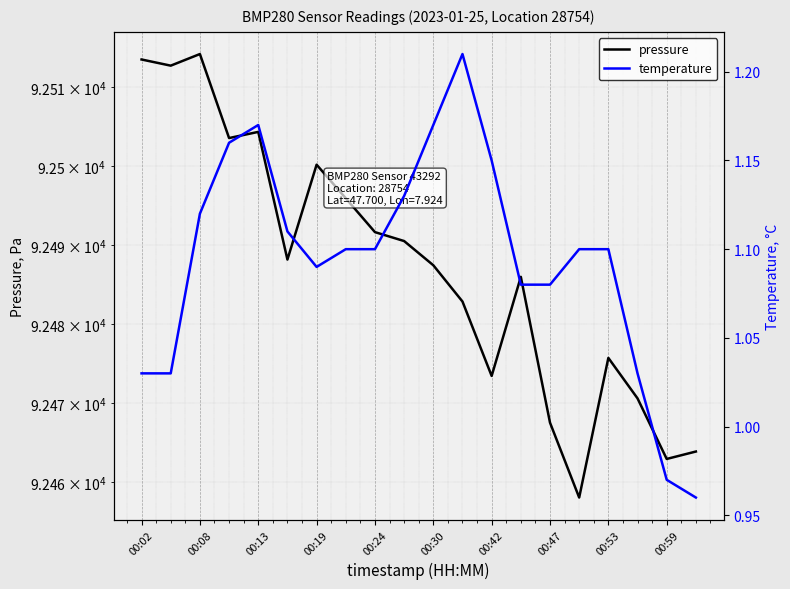

True or false: pressure and temperature cross at least once.

False